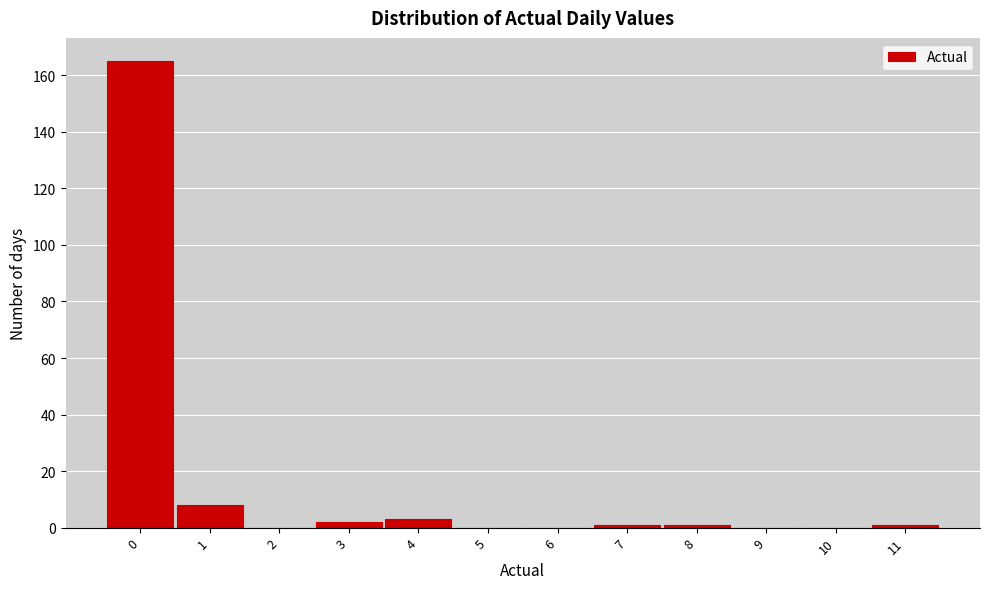

Reading right to left, list all the values displayed in this chart.

11=1	10=0	9=0	8=1	7=1	6=0	5=0	4=3	3=2	2=0	1=8	0=165